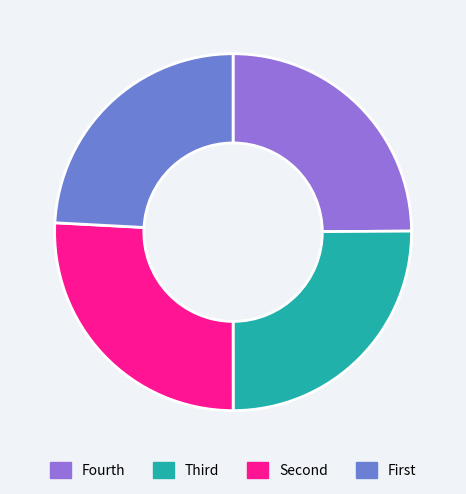

Which slice is the smallest?

First